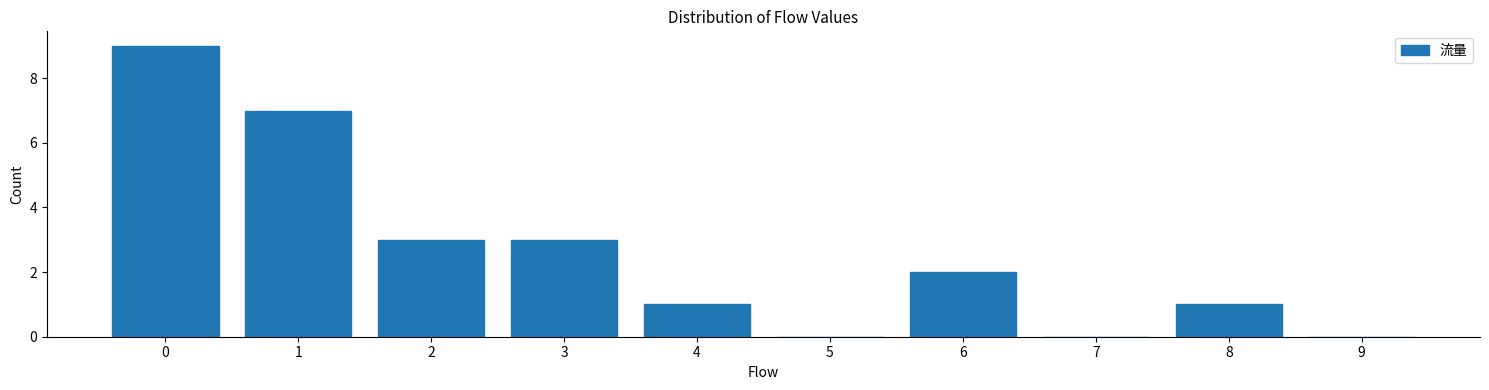

Reading left to right, extract all data points from this chart.

0=9	1=7	2=3	3=3	4=1	5=0	6=2	7=0	8=1	9=0